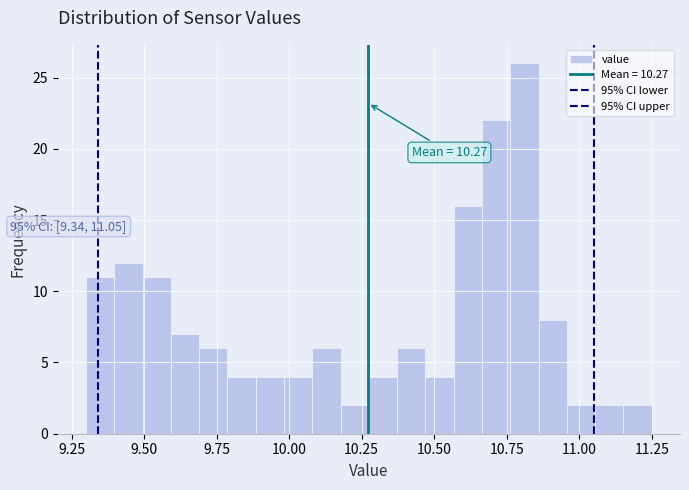

Read against the x-axis, roughly where is the centre of the tallest bar?

10.80